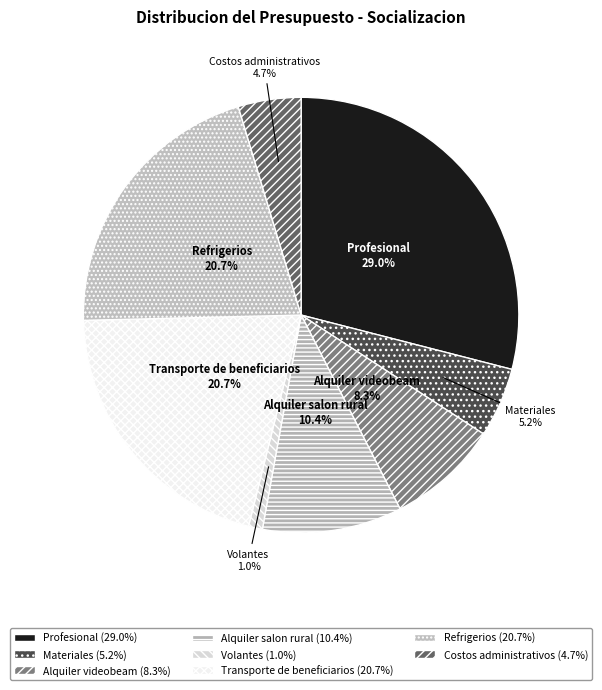

Is there a majority slice in this chart?

No